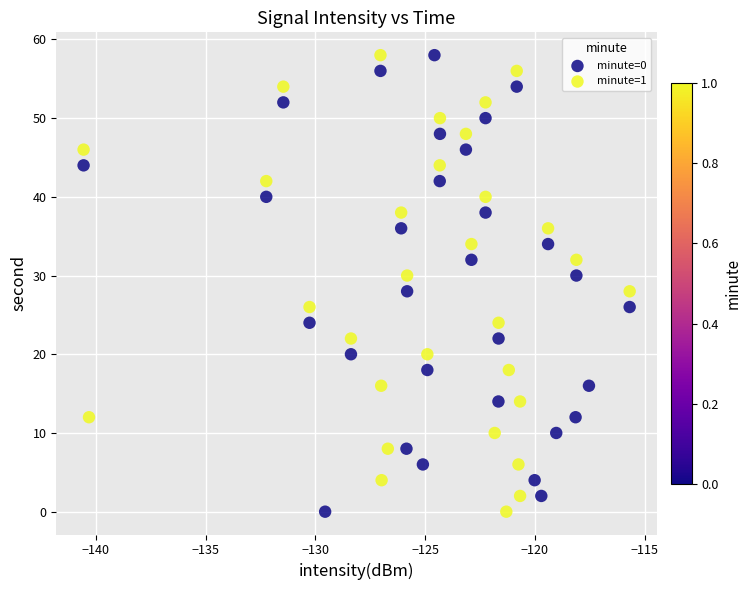

What are all the series names shown in the legend?

minute=0, minute=1